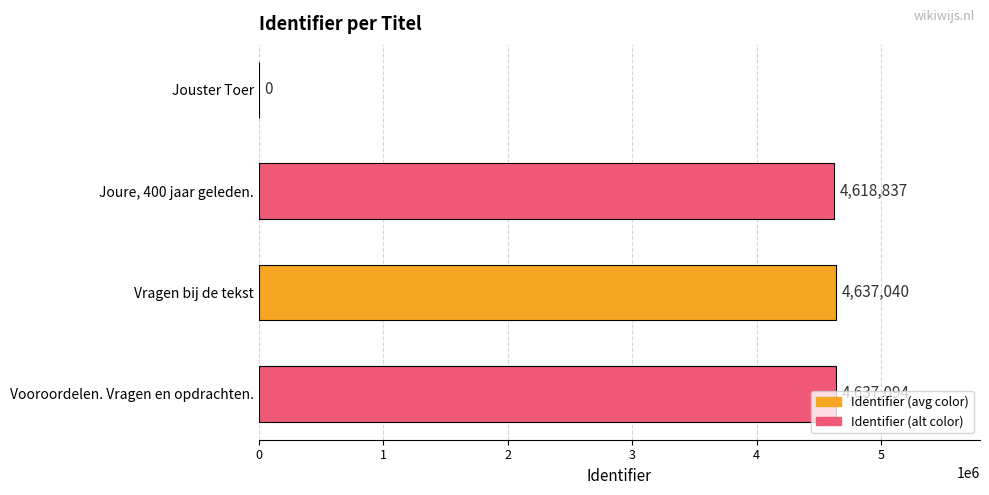

Is it true that the value at Joure, 400 jaar geleden. is 4618837?

True